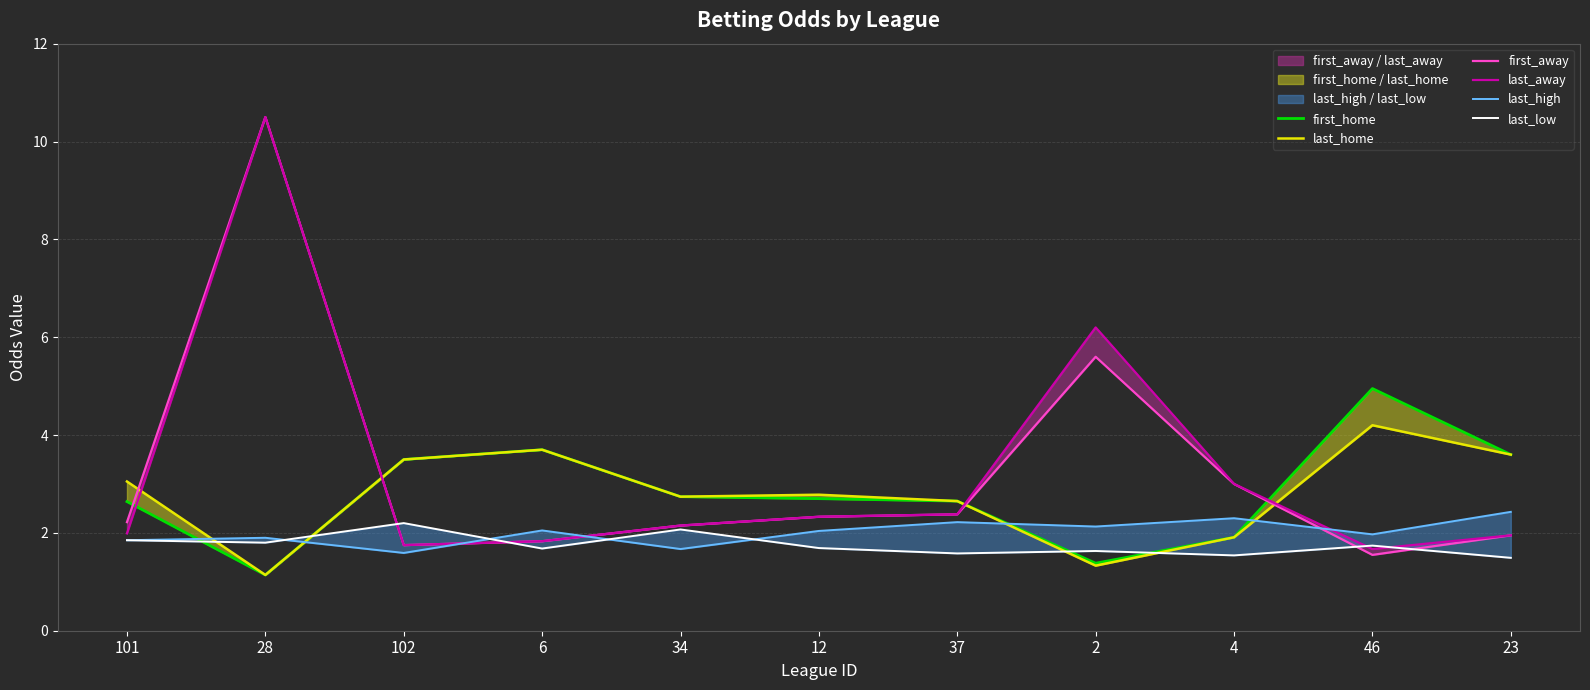

The last_home series shows 3.6 at 23. True or false?

True